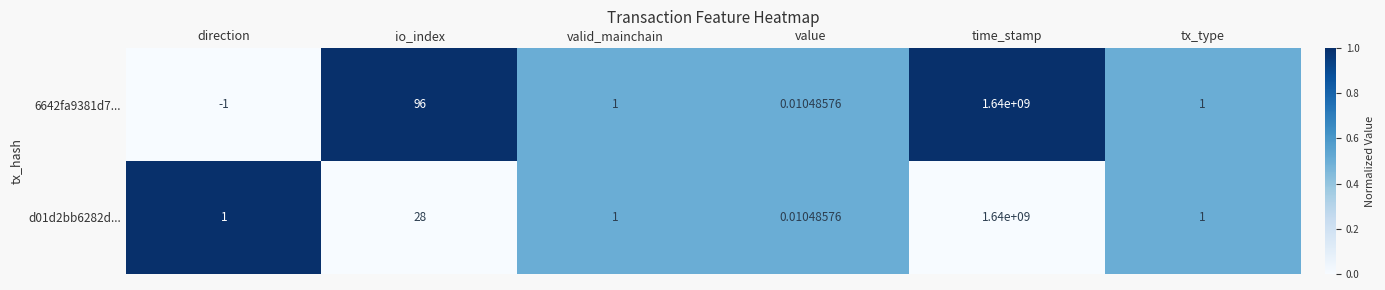

How many values in the d01d2bb6282d... series are below 1?

1